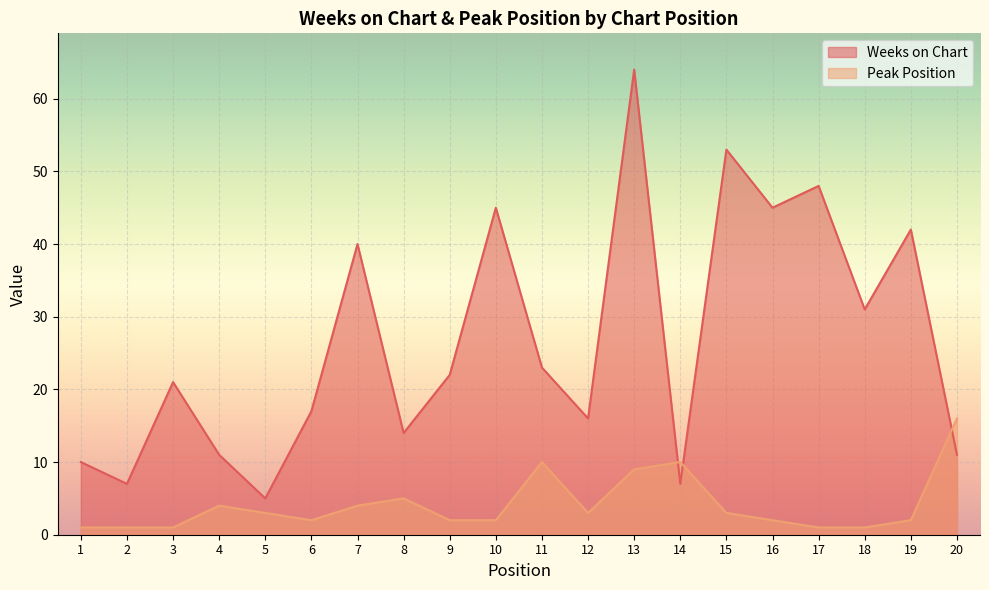

Count the number of categories in the chart.

20